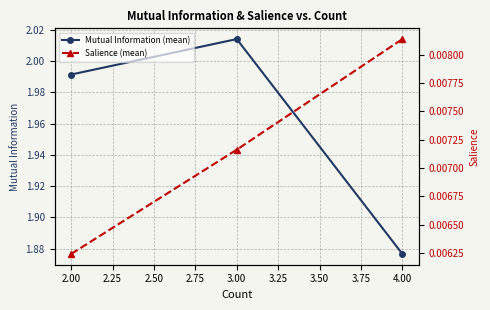

The value of Mutual Information (mean) at 3.00 is 0.9. True or false?

False